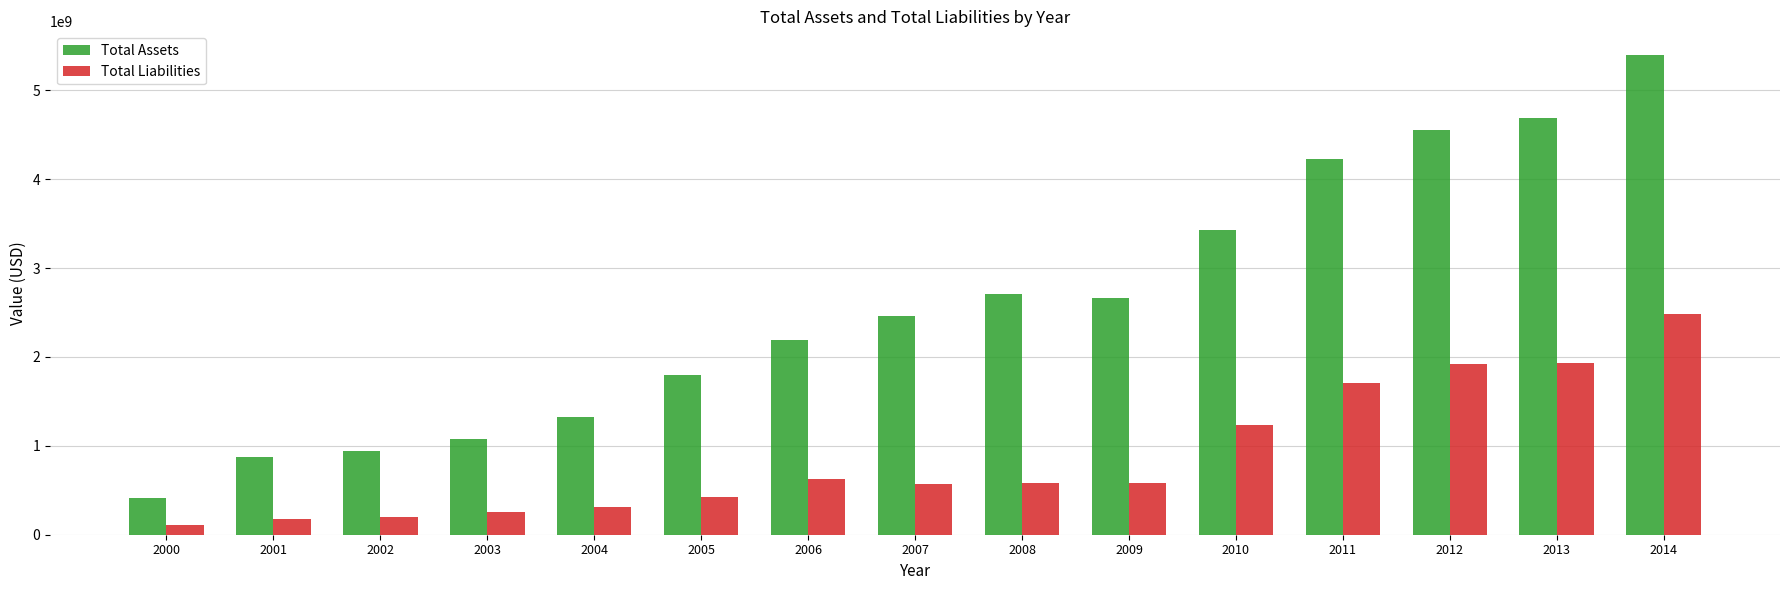

What is the value of the Total Assets bar at the 14th from the left?

4687127000